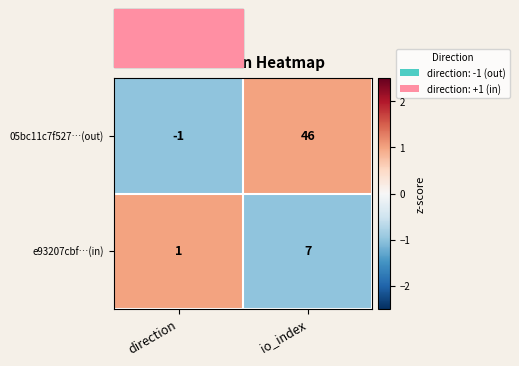

Which series has the largest range (max minus min)?

05bc11c7f527…(out)